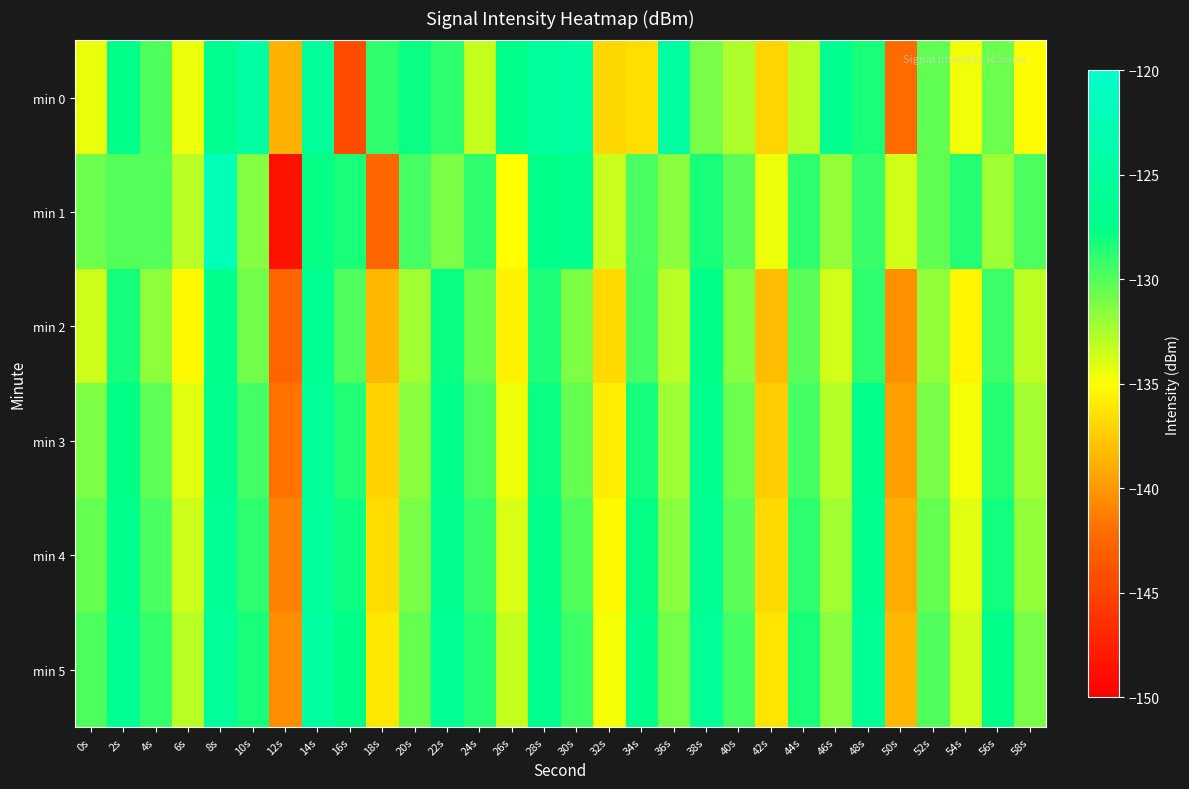

Reading left to right, transcribe all the data shown in this chart.

min 0: 0s=-134.3	2s=-127.4	4s=-129.8	6s=-134.5	8s=-126.6	10s=-124.7	12s=-138.8	14s=-125.5	16s=-144.3	18s=-129.0	20s=-127.7	22s=-128.9	24s=-133.3	26s=-127.4	28s=-125.2	30s=-124.6	32s=-136.9	34s=-136.6	36s=-124.8	38s=-131.0	40s=-132.6	42s=-137.0	44s=-132.9	46s=-126.5	48s=-128.2	50s=-142.2	52s=-130.4	54s=-134.6	56s=-130.8	58s=-135.2
min 1: 0s=-130.8	2s=-130.0	4s=-130.0	6s=-133.0	8s=-122.2	10s=-131.5	12s=-148.6	14s=-127.7	16s=-128.3	18s=-142.4	20s=-129.5	22s=-131.2	24s=-128.9	26s=-135.1	28s=-127.3	30s=-126.8	32s=-133.4	34s=-129.7	36s=-131.6	38s=-128.3	40s=-130.1	42s=-134.5	44s=-128.8	46s=-131.9	48s=-129.2	50s=-133.7	52s=-130.4	54s=-128.6	56s=-132.1	58s=-129.8
min 2: 0s=-133.5	2s=-128.2	4s=-131.7	6s=-135.3	8s=-127.1	10s=-130.8	12s=-142.6	14s=-126.4	16s=-129.9	18s=-138.5	20s=-132.3	22s=-127.8	24s=-130.6	26s=-135.7	28s=-128.4	30s=-131.2	32s=-136.8	34s=-129.5	36s=-132.9	38s=-127.6	40s=-131.4	42s=-138.2	44s=-130.1	46s=-133.6	48s=-128.9	50s=-140.3	52s=-131.8	54s=-135.4	56s=-129.3	58s=-133.1
min 3: 0s=-131.2	2s=-127.6	4s=-130.3	6s=-134.1	8s=-126.7	10s=-129.4	12s=-141.8	14s=-125.9	16s=-128.5	18s=-137.2	20s=-131.6	22s=-127.1	24s=-129.8	26s=-134.5	28s=-127.8	30s=-130.5	32s=-135.9	34s=-128.2	36s=-132.1	38s=-126.9	40s=-130.7	42s=-137.4	44s=-129.5	46s=-132.8	48s=-127.2	50s=-139.6	52s=-131.1	54s=-134.7	56s=-128.6	58s=-132.4
min 4: 0s=-130.5	2s=-127.0	4s=-129.7	6s=-133.5	8s=-126.2	10s=-128.9	12s=-141.2	14s=-125.4	16s=-127.9	18s=-136.7	20s=-131.1	22s=-126.6	24s=-129.2	26s=-133.9	28s=-127.3	30s=-129.9	32s=-135.3	34s=-127.7	36s=-131.5	38s=-126.4	40s=-130.1	42s=-136.8	44s=-128.9	46s=-132.2	48s=-126.7	50s=-139.0	52s=-130.5	54s=-134.1	56s=-128.0	58s=-131.8
min 5: 0s=-129.8	2s=-126.4	4s=-129.1	6s=-132.9	8s=-125.7	10s=-128.3	12s=-140.6	14s=-124.9	16s=-127.3	18s=-136.1	20s=-130.5	22s=-126.0	24s=-128.6	26s=-133.3	28s=-126.7	30s=-129.3	32s=-134.7	34s=-127.1	36s=-130.9	38s=-125.8	40s=-129.5	42s=-136.2	44s=-128.3	46s=-131.6	48s=-126.1	50s=-138.4	52s=-129.9	54s=-133.5	56s=-127.4	58s=-131.1